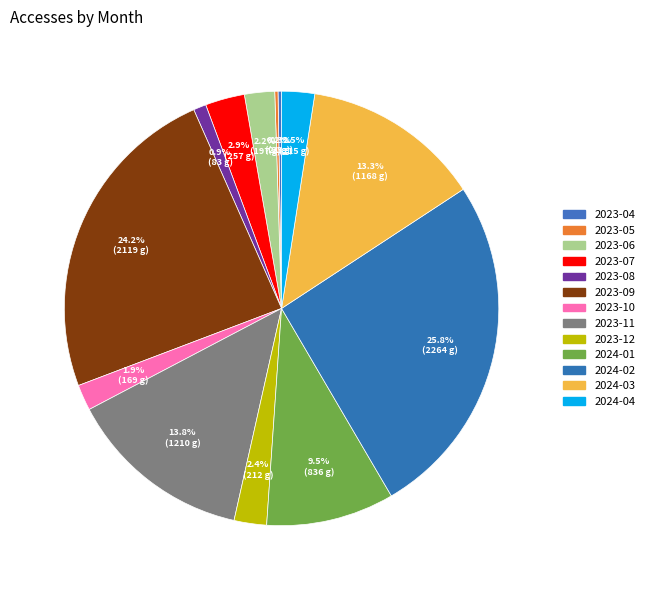

Combined, do 2024-02 and 2024-03 account for over 50%?

No